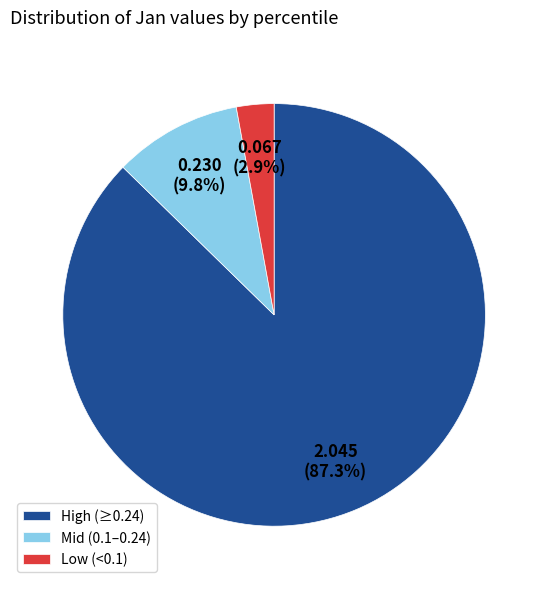

What is the smallest slice in the pie chart?

Low (<0.1)